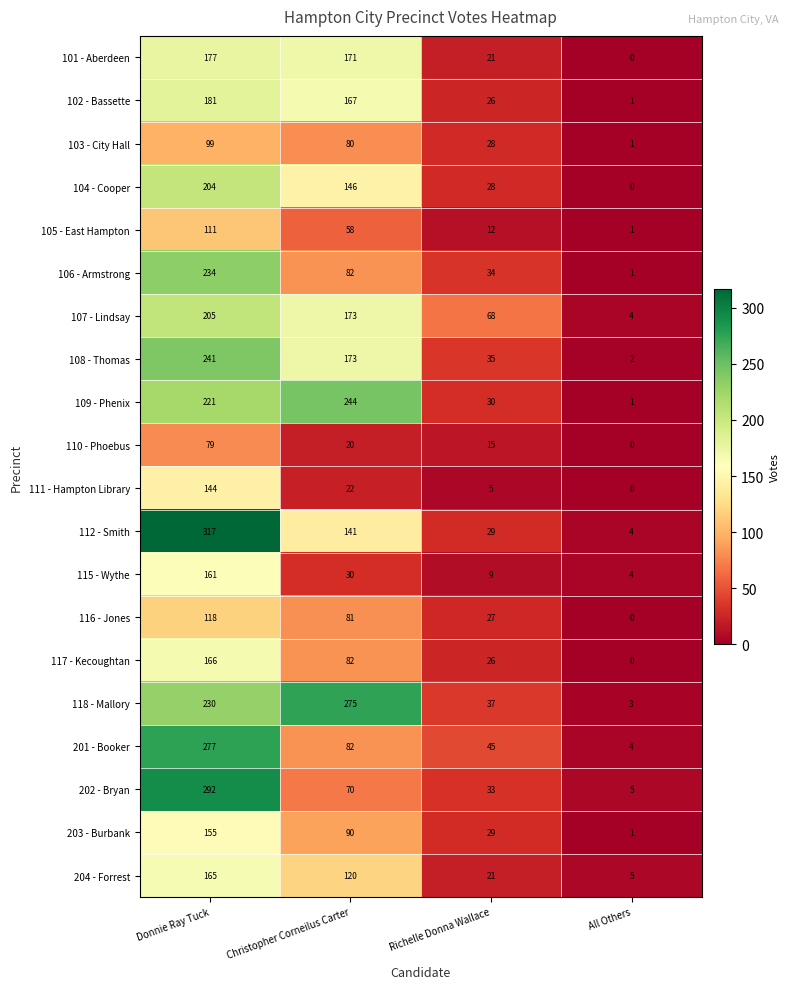

What is the sum of the 104 - Cooper values at All Others and Donnie Ray Tuck?

204